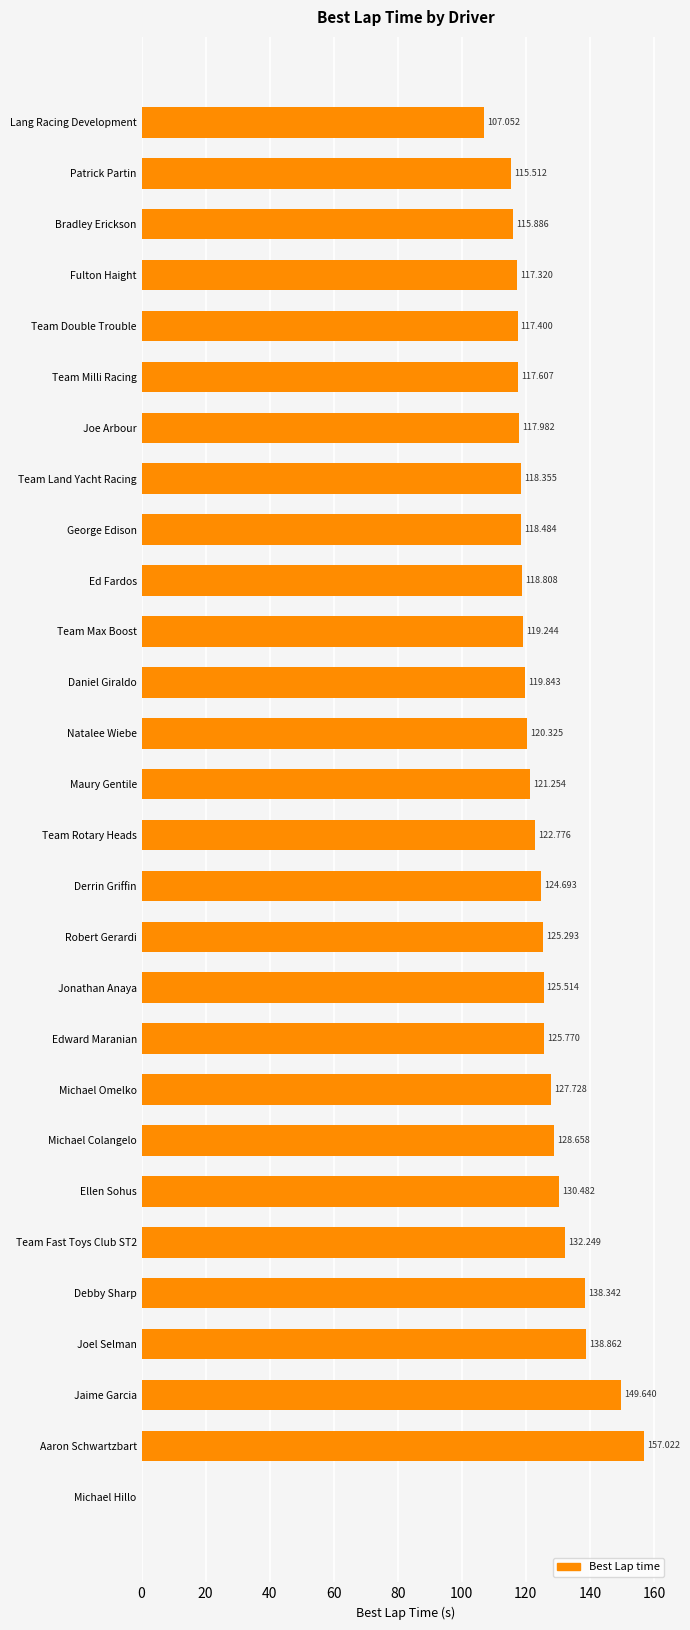

Between Derrin Griffin and Michael Colangelo, which is larger?

Michael Colangelo